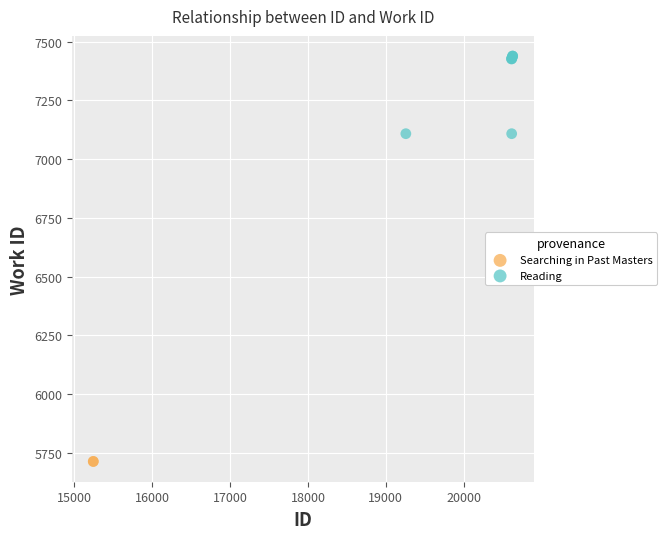

What are all the series names shown in the legend?

Searching in Past Masters, Reading